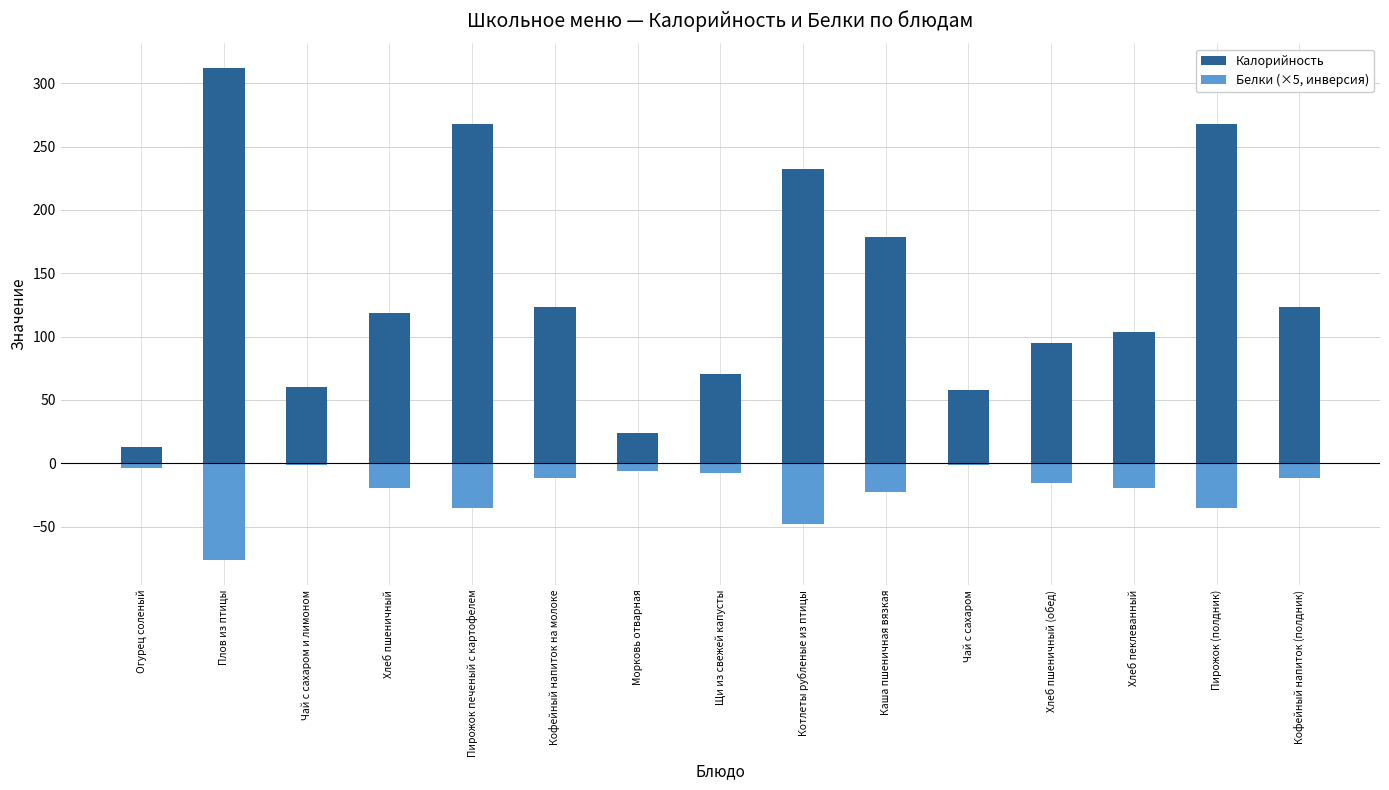

Which has a higher value, Чай с сахаром or Щи из свежей капусты?

Щи из свежей капусты